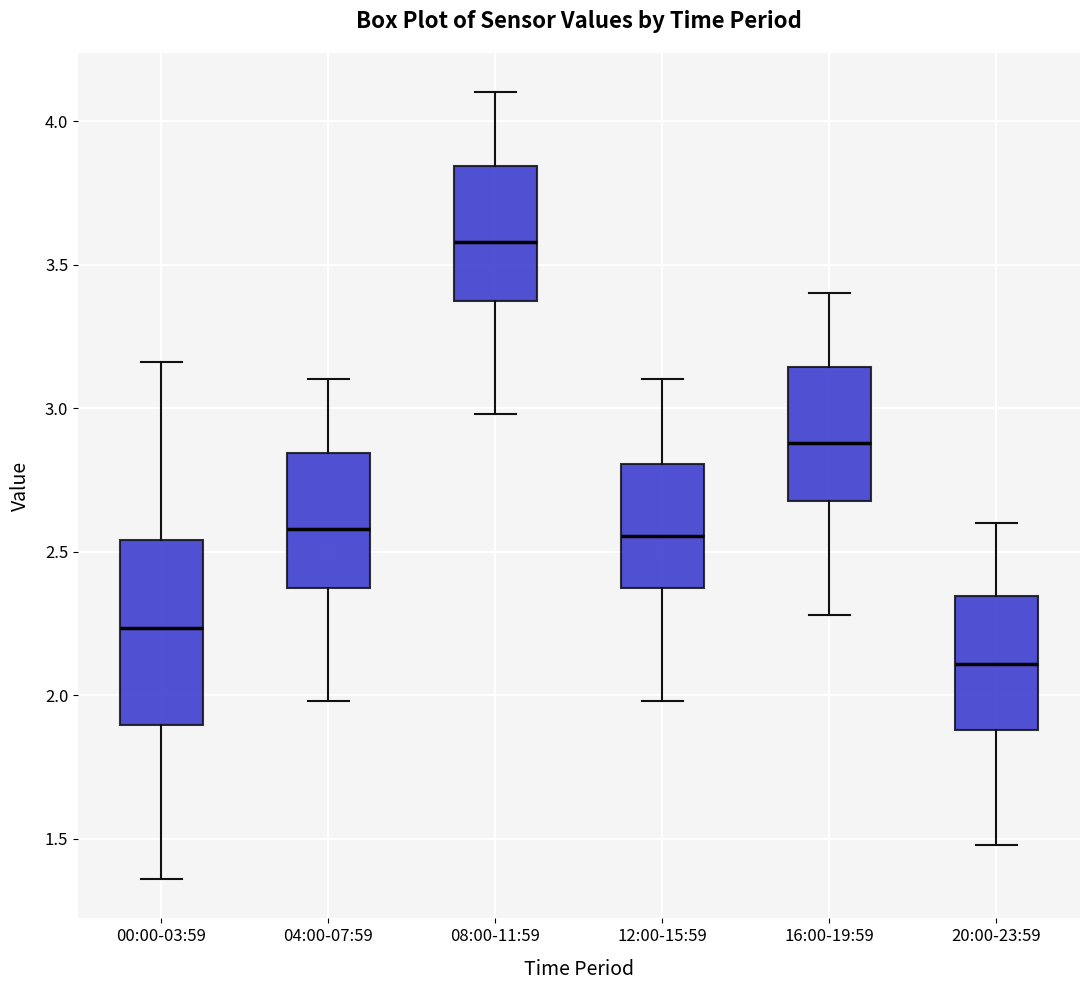

Comparing the boxes themselves (not the whiskers), which one is the tallest?

00:00-03:59